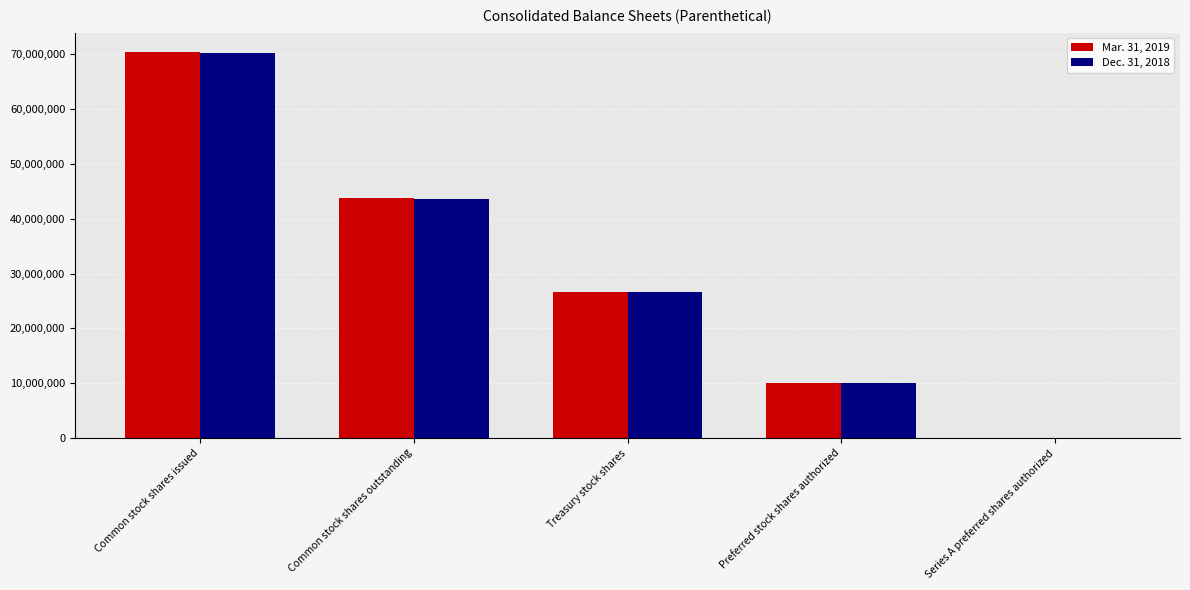

Between Common stock shares outstanding and Preferred stock shares authorized, which series saw the biggest shift?

Mar. 31, 2019